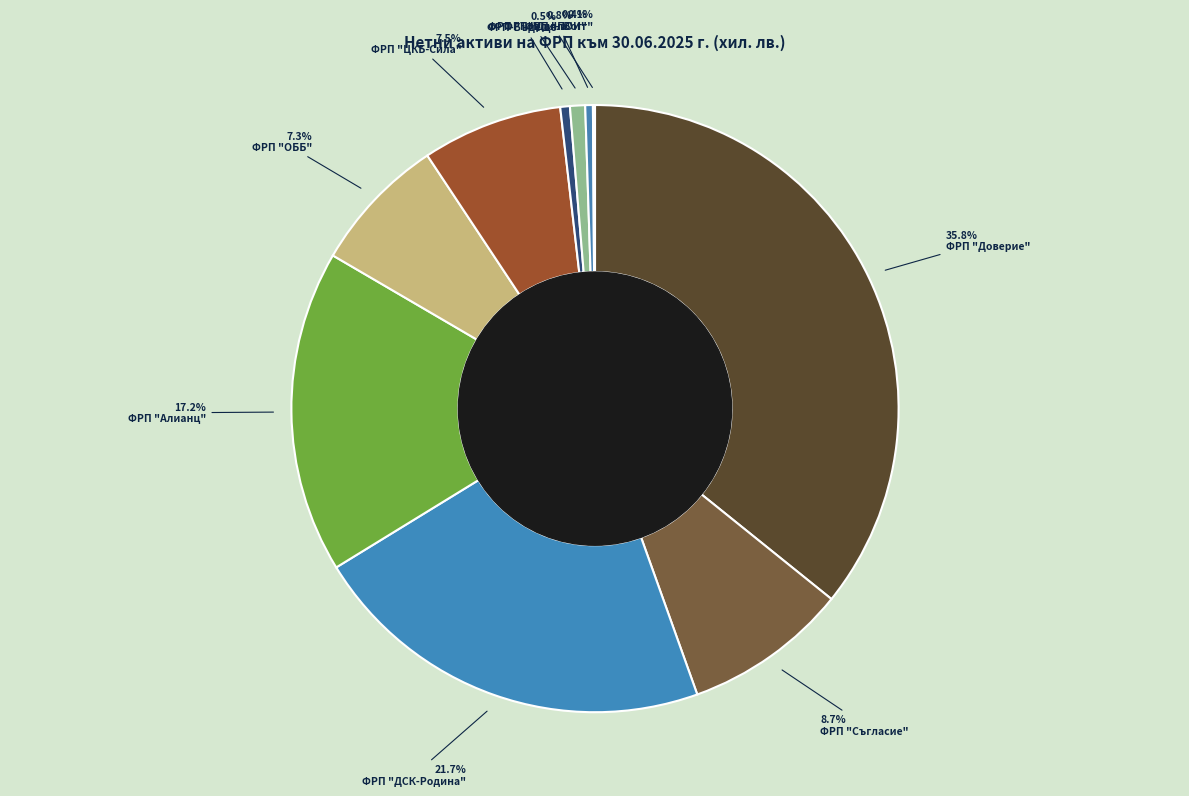

Rank the categories by value from lowest to highest.

ФРП "ДаллБогг: Живот и Здраве", ФРП "Пенсионноосигурителен институт", ФРП-Бъдеще, ФРП "Топлина", ФРП "ОББ", ФРП "ЦКБ-Сила", ФРП "Съгласие", ФРП "Алианц България", ФРП "ДСК-Родина", ФРП "Доверие"